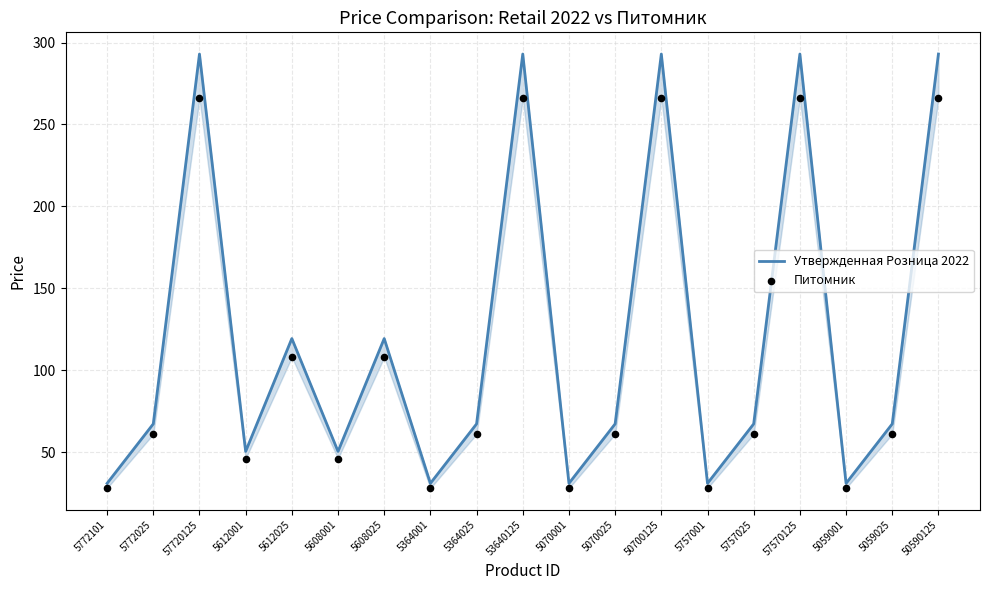

Which series has the largest total across all categories?

Утвержденная Розница 2022